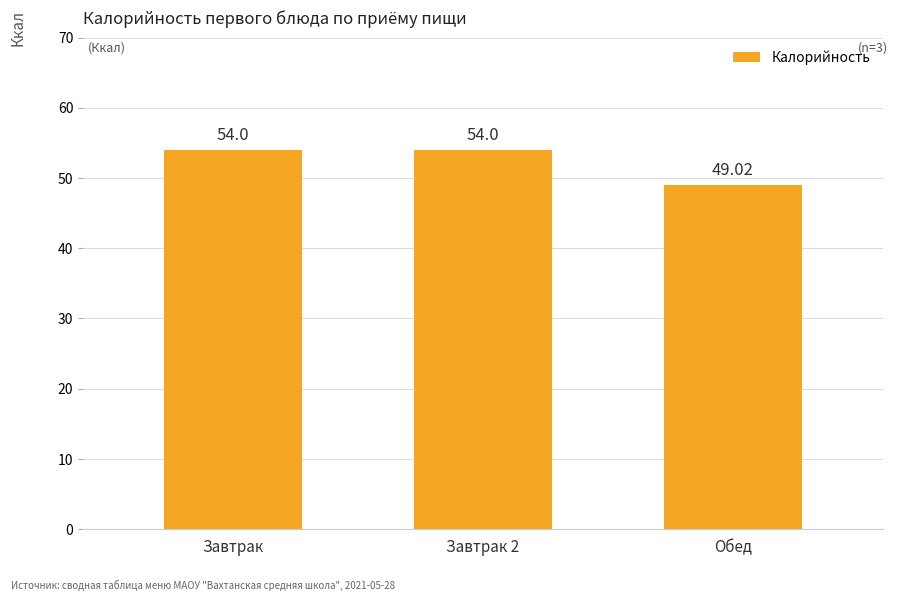

Reading left to right, list all the values displayed in this chart.

54.0	54.0	49.0